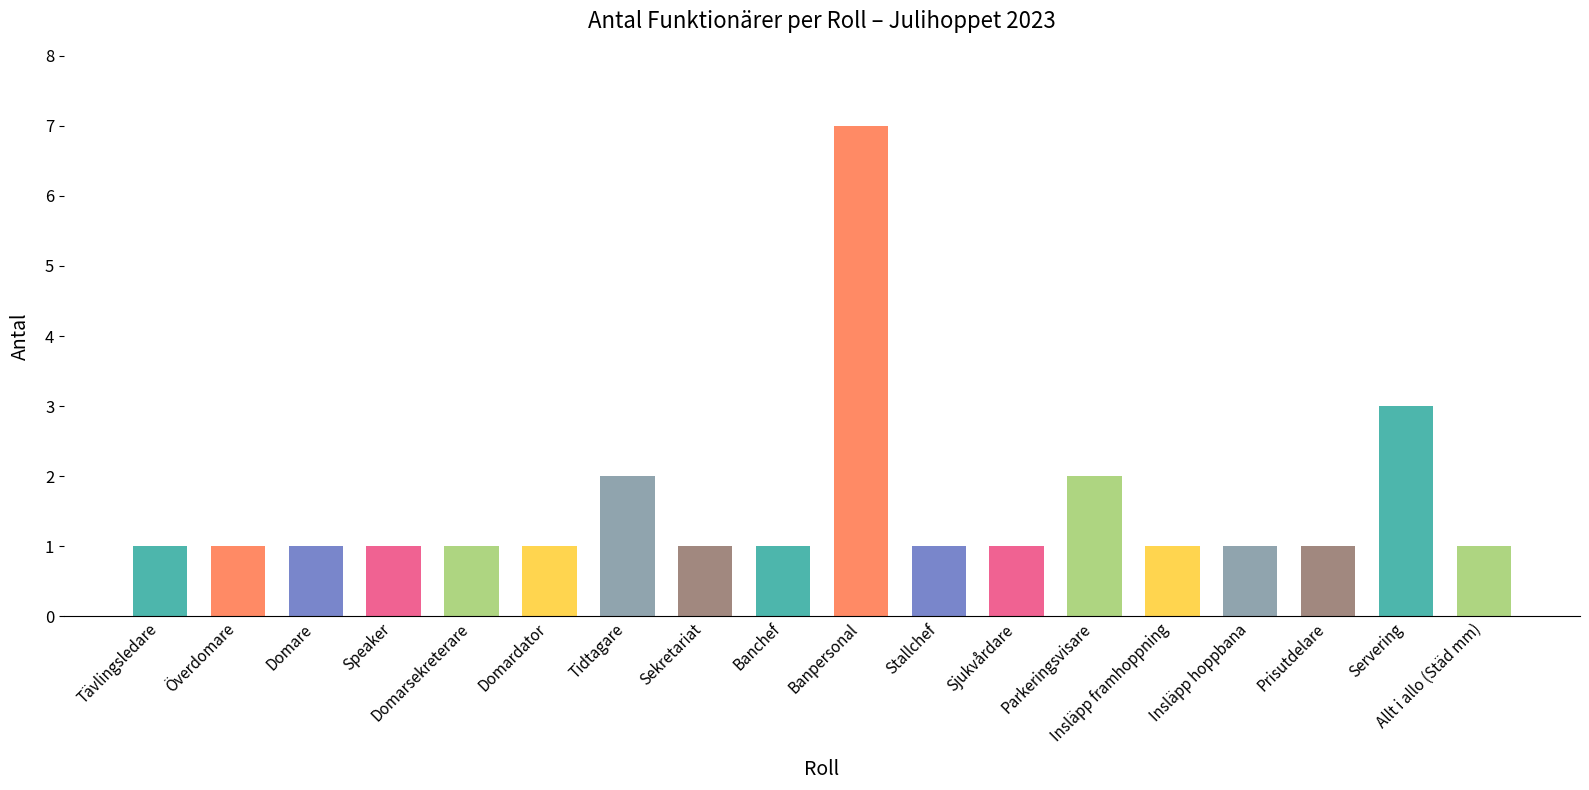

What is the label of the 17th bar from the right?

Överdomare